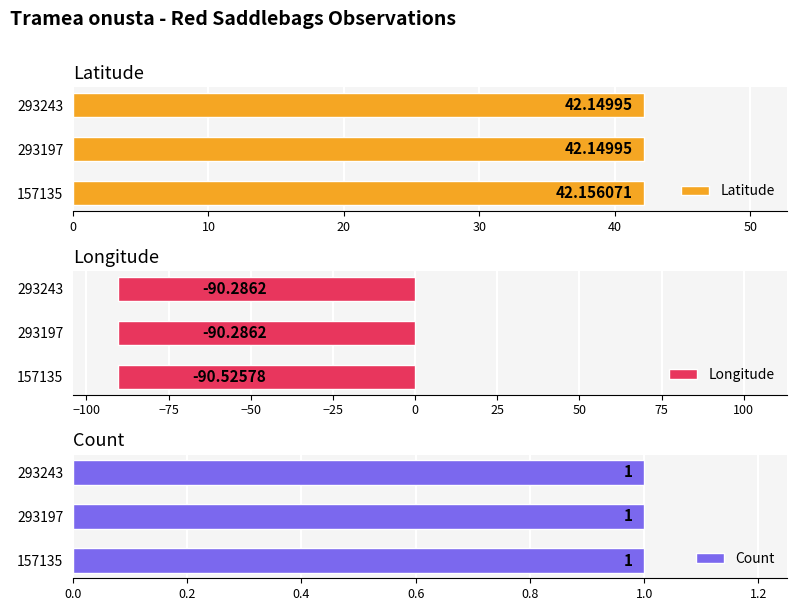

Does the chart contain any negative values?

Yes